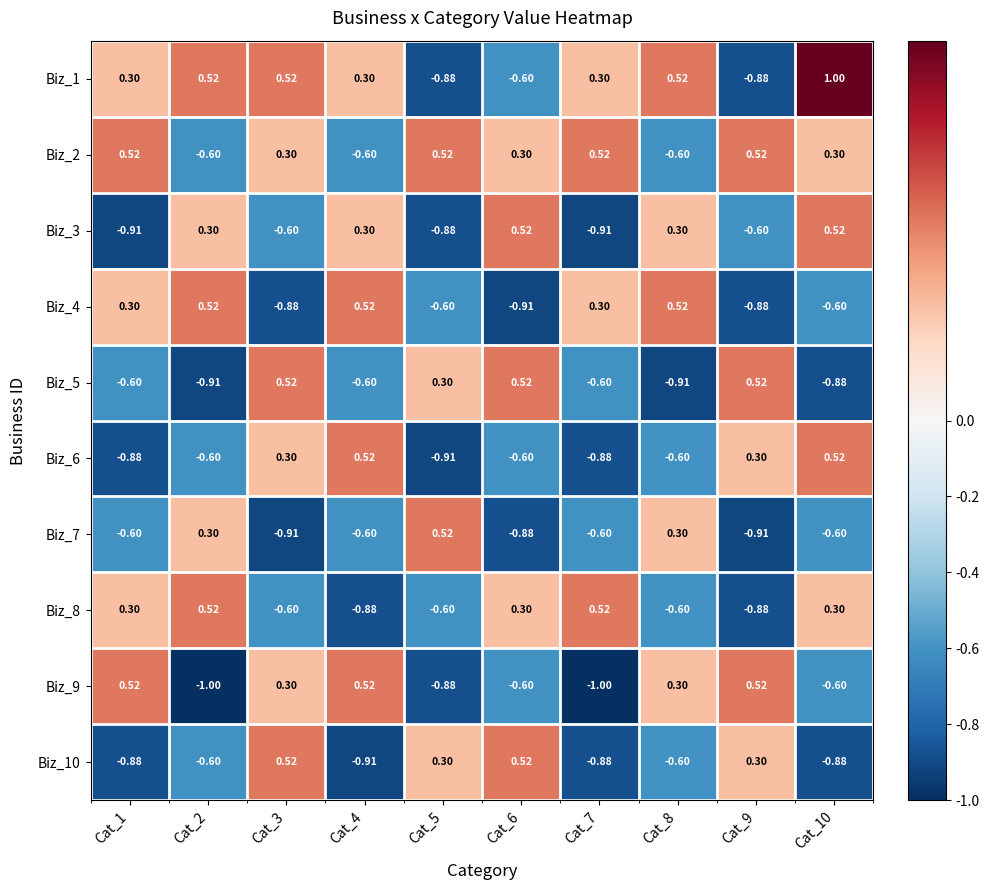

How many values in the Biz_4 series exceed 0?

5